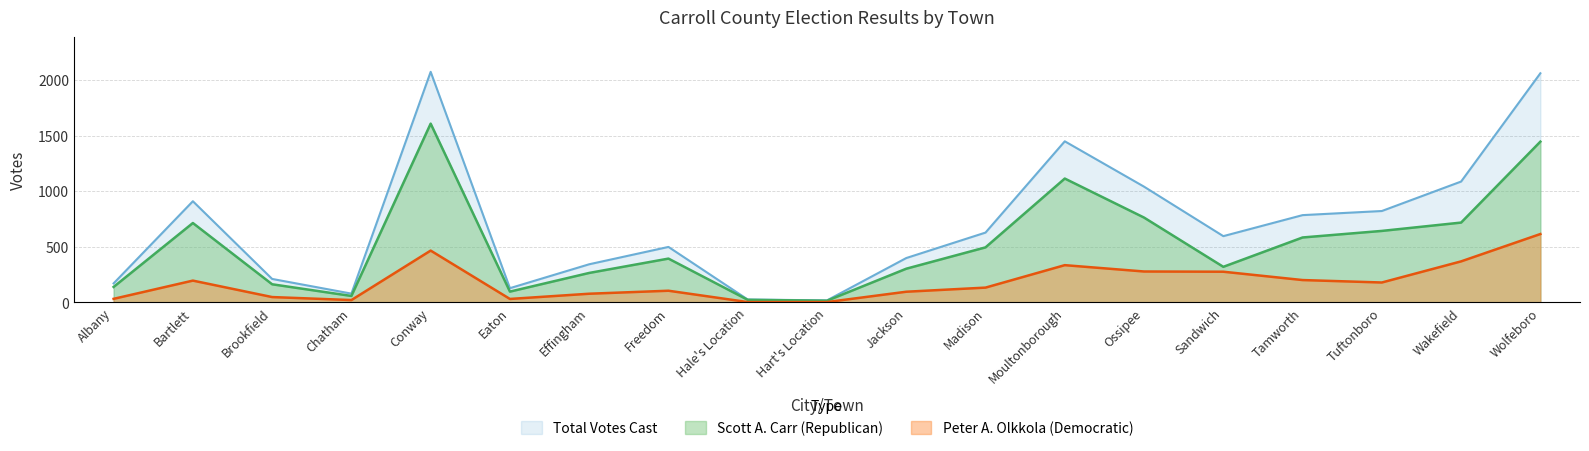

Reading left to right, transcribe all the data shown in this chart.

Scott A. Carr (Republican): 139	714	163	58	1608	97	265	394	23	15	303	495	1114	763	320	584	643	718	1446
Peter A. Olkkola (Democratic): 32	196	48	21	466	31	78	105	3	3	96	133	335	278	276	201	179	369	615
Total Votes Cast: 171	910	211	79	2074	128	343	499	26	18	399	628	1449	1041	596	785	822	1087	2061